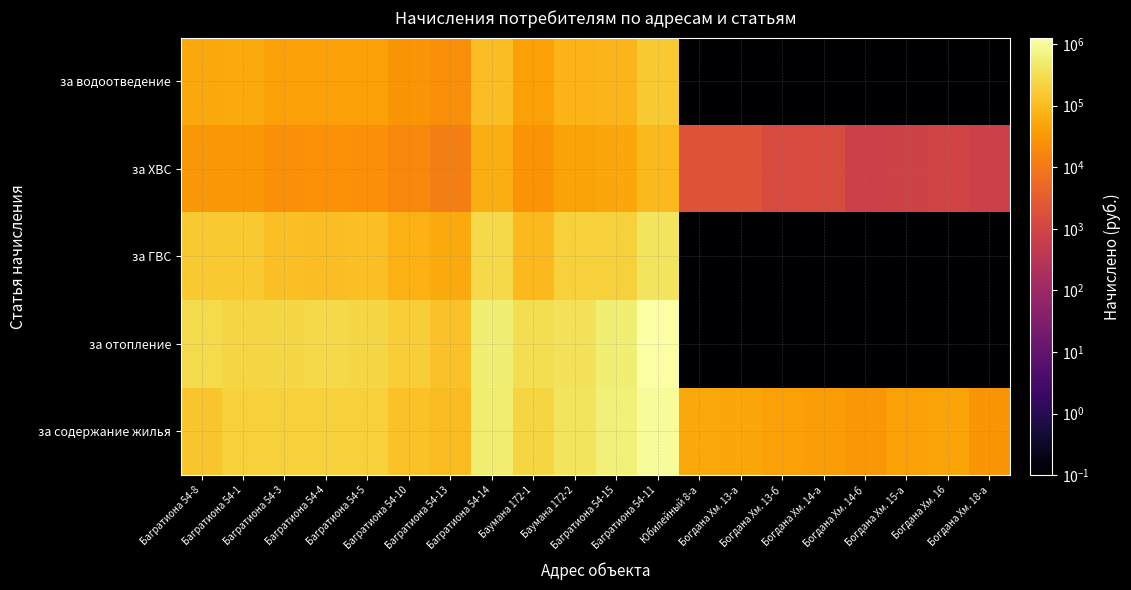

Reading left to right, transcribe all the data shown in this chart.

за содержание жилья: Багратиона 54-8=140354.6	Багратиона 54-1=198960.7	Багратиона 54-3=199368.8	Багратиона 54-4=202646.6	Багратиона 54-5=201172.2	Багратиона 54-10=121471.6	Багратиона 54-13=99783.1	Багратиона 54-14=521146.1	Баумана 172-1=236356.8	Баумана 172-2=384275.5	Багратиона 54-15=601484.9	Багратиона 54-11=995214.8	Юбилейный 8-а=54260.6	Богдана Хм. 13-а=51315.1	Богдана Хм. 13-б=40594.9	Богдана Хм. 14-а=35623.1	Богдана Хм. 14-б=30693.6	Богдана Хм. 15-а=41099.4	Богдана Хм. 16=47228.0	Богдана Хм. 18-а=29081.4
за отопление: Багратиона 54-8=273955.3	Багратиона 54-1=239485.5	Багратиона 54-3=251580.5	Багратиона 54-4=263703.1	Багратиона 54-5=253637.0	Багратиона 54-10=184152.0	Багратиона 54-13=122788.6	Багратиона 54-14=578173.8	Баумана 172-1=313238.3	Баумана 172-2=355538.1	Багратиона 54-15=568034.4	Багратиона 54-11=1268304.8	Юбилейный 8-а=0.1	Богдана Хм. 13-а=0.1	Богдана Хм. 13-б=0.1	Богдана Хм. 14-а=0.1	Богдана Хм. 14-б=0.1	Богдана Хм. 15-а=0.1	Богдана Хм. 16=0.1	Богдана Хм. 18-а=0.1
за ГВС: Багратиона 54-8=155913.1	Багратиона 54-1=163553.6	Багратиона 54-3=113289.6	Багратиона 54-4=111596.1	Багратиона 54-5=117594.9	Багратиона 54-10=67792.9	Багратиона 54-13=57255.7	Багратиона 54-14=269439.9	Баумана 172-1=95569.4	Баумана 172-2=199009.4	Багратиона 54-15=202717.2	Багратиона 54-11=388821.6	Юбилейный 8-а=0.1	Богдана Хм. 13-а=0.1	Богдана Хм. 13-б=0.1	Богдана Хм. 14-а=0.1	Богдана Хм. 14-б=0.1	Богдана Хм. 15-а=0.1	Богдана Хм. 16=0.1	Богдана Хм. 18-а=0.1
за ХВС: Багратиона 54-8=29292.5	Багратиона 54-1=30445.2	Багратиона 54-3=23622.3	Багратиона 54-4=24714.7	Багратиона 54-5=23199.3	Багратиона 54-10=18156.9	Багратиона 54-13=12366.1	Багратиона 54-14=65410.6	Баумана 172-1=25929.9	Баумана 172-2=44026.7	Багратиона 54-15=48973.2	Багратиона 54-11=92496.1	Юбилейный 8-а=2036.9	Богдана Хм. 13-а=2046.4	Богдана Хм. 13-б=1302.3	Богдана Хм. 14-а=1363.2	Богдана Хм. 14-б=744.1	Богдана Хм. 15-а=837.2	Богдана Хм. 16=930.2	Богдана Хм. 18-а=744.1
за водоотведение: Багратиона 54-8=53975.8	Багратиона 54-1=56415.7	Багратиона 54-3=41672.2	Багратиона 54-4=42081.0	Багратиона 54-5=41730.1	Багратиона 54-10=29214.5	Багратиона 54-13=22509.6	Багратиона 54-14=111456.6	Баумана 172-1=42434.0	Баумана 172-2=77746.9	Багратиона 54-15=83863.3	Багратиона 54-11=158436.0	Юбилейный 8-а=0.1	Богдана Хм. 13-а=0.1	Богдана Хм. 13-б=0.1	Богдана Хм. 14-а=0.1	Богдана Хм. 14-б=0.1	Богдана Хм. 15-а=0.1	Богдана Хм. 16=0.1	Богдана Хм. 18-а=0.1